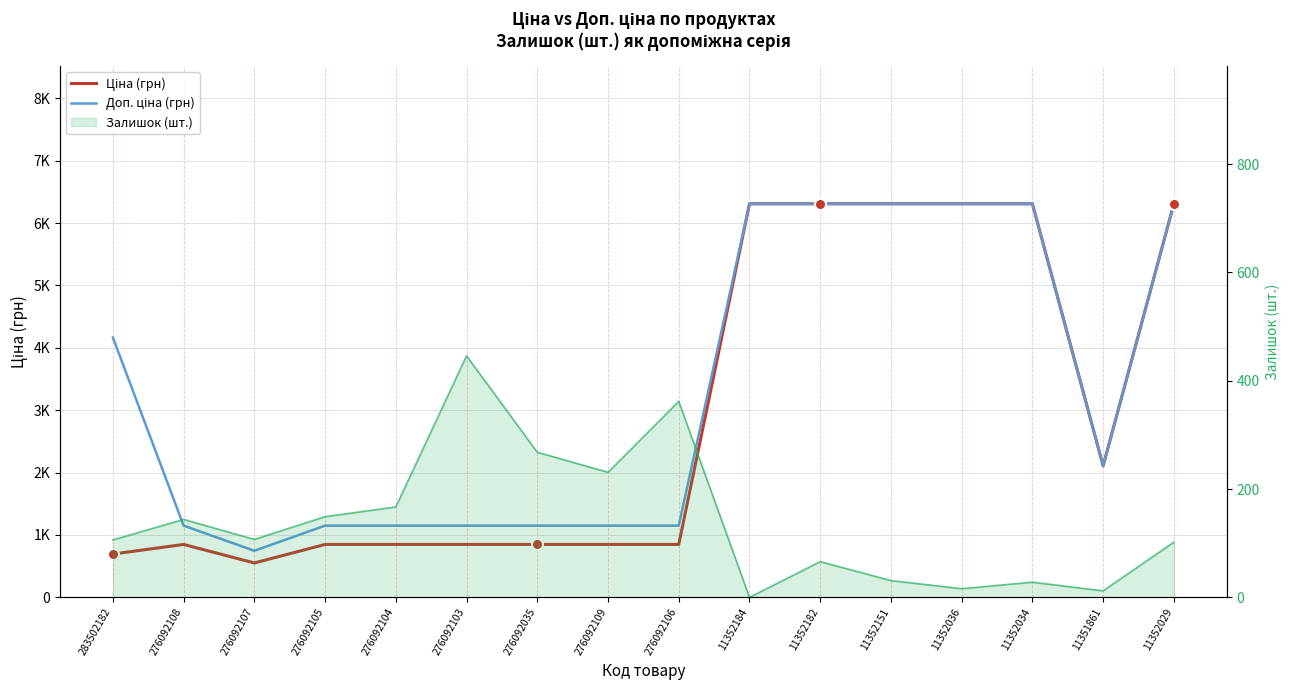

What is the value of the Ціна (грн) point at the 10th from the left?

6308.8